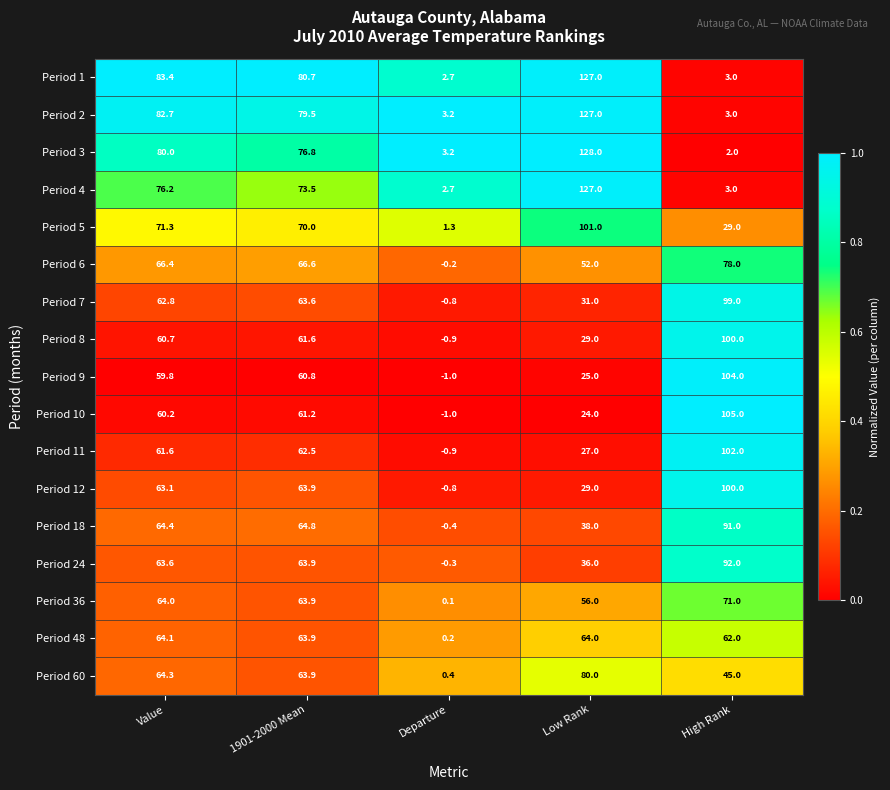

Is it true that Period 4 equals 2.7 at Departure?

True